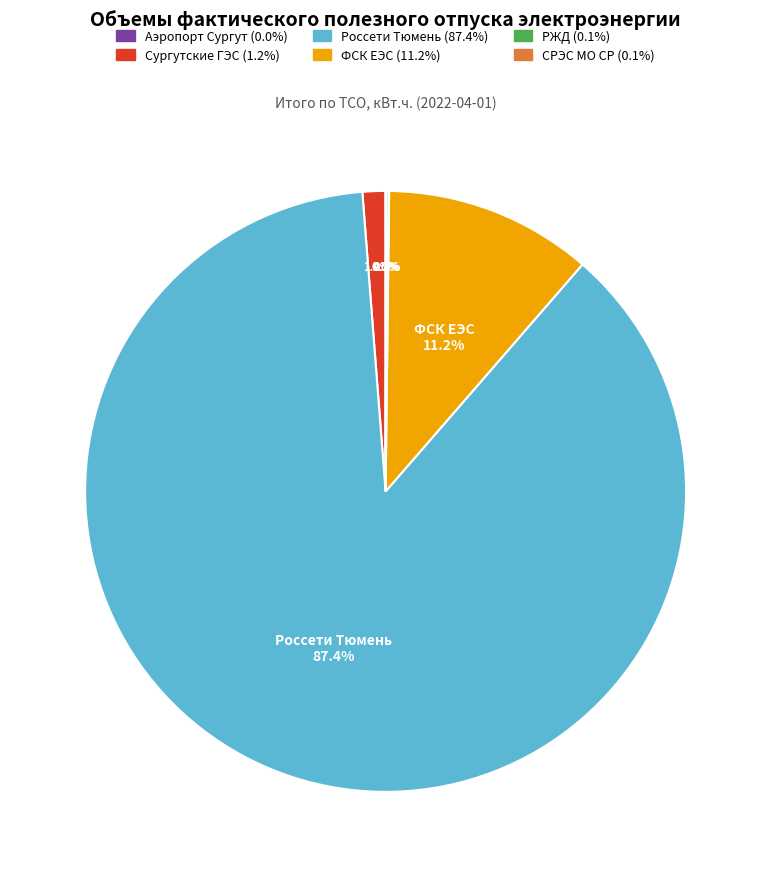

Is there a majority slice in this chart?

Yes